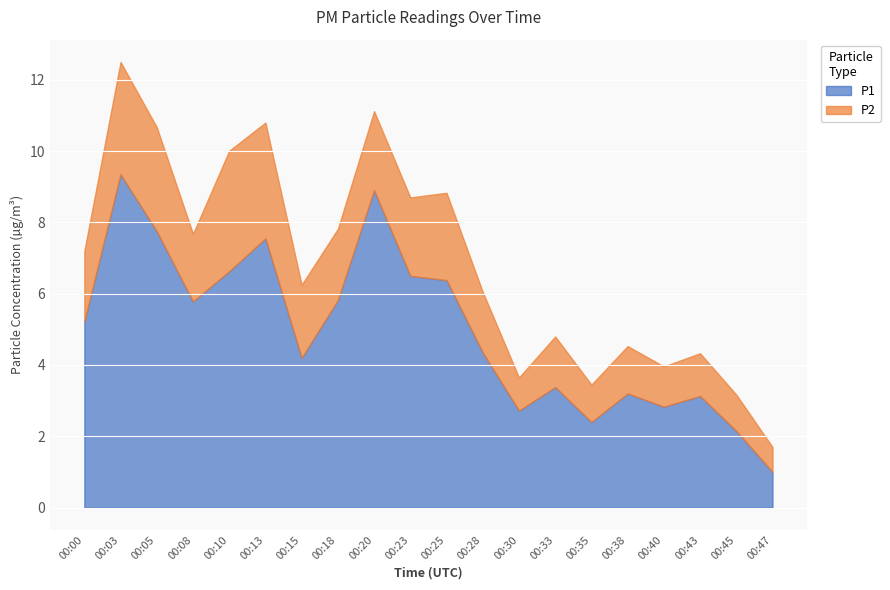

At which label does P1 first exceed 5?

00:00